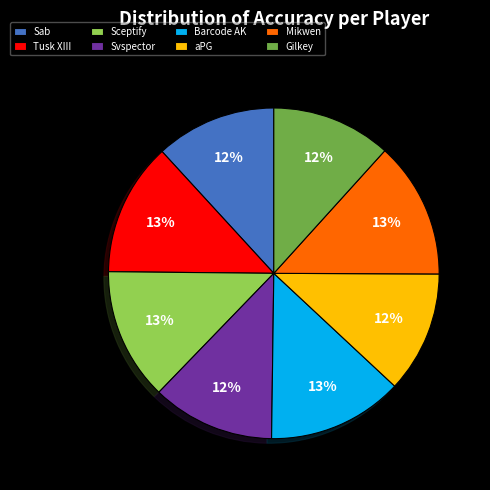

What is the ratio of the value at Sab to the value at Mikwen?

0.9